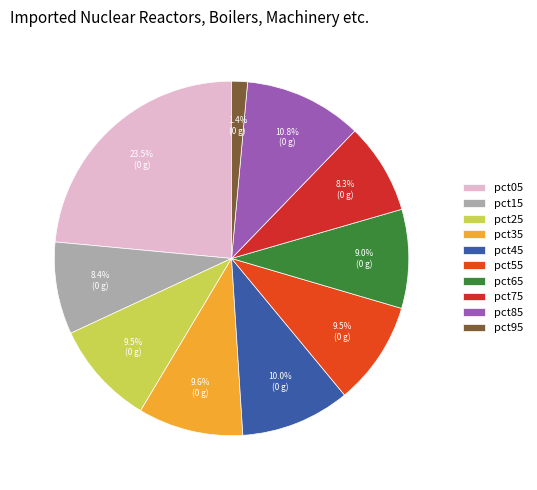

To the nearest percent, what percentage of the pie is pct35?

10%